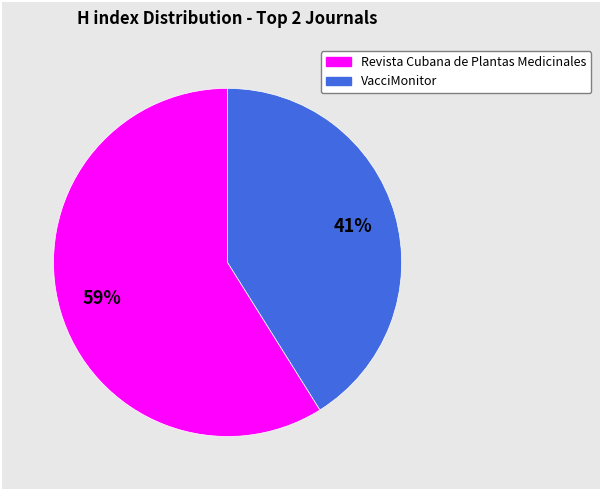

Does Revista Cubana de Plantas Medicinales represent more than half of the total?

Yes